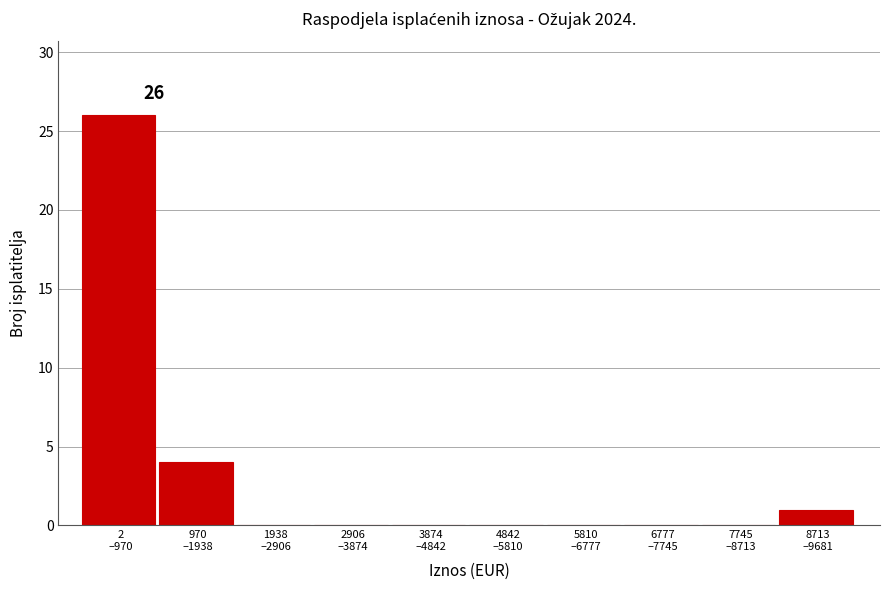

What is the greatest value displayed?

26